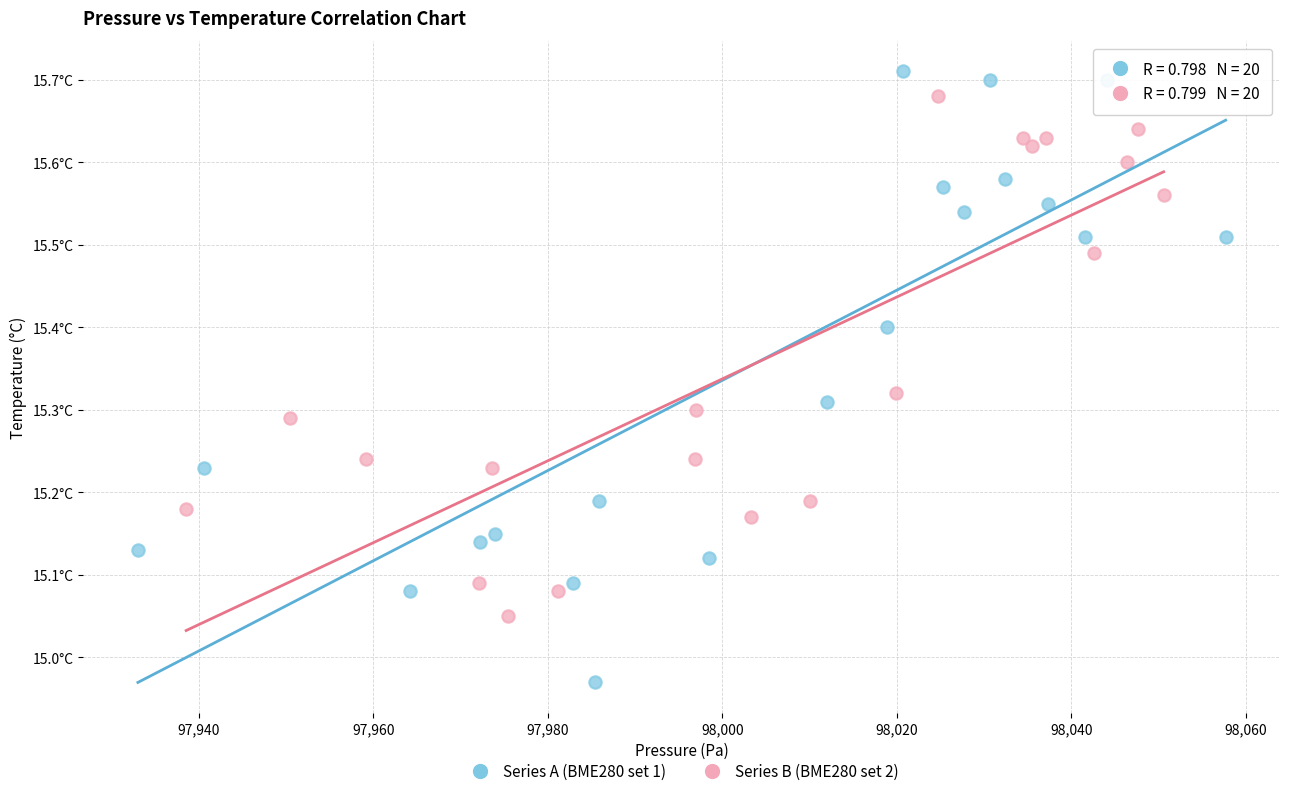

What are all the series names shown in the legend?

Series A (BME280 set 1), Series B (BME280 set 2)